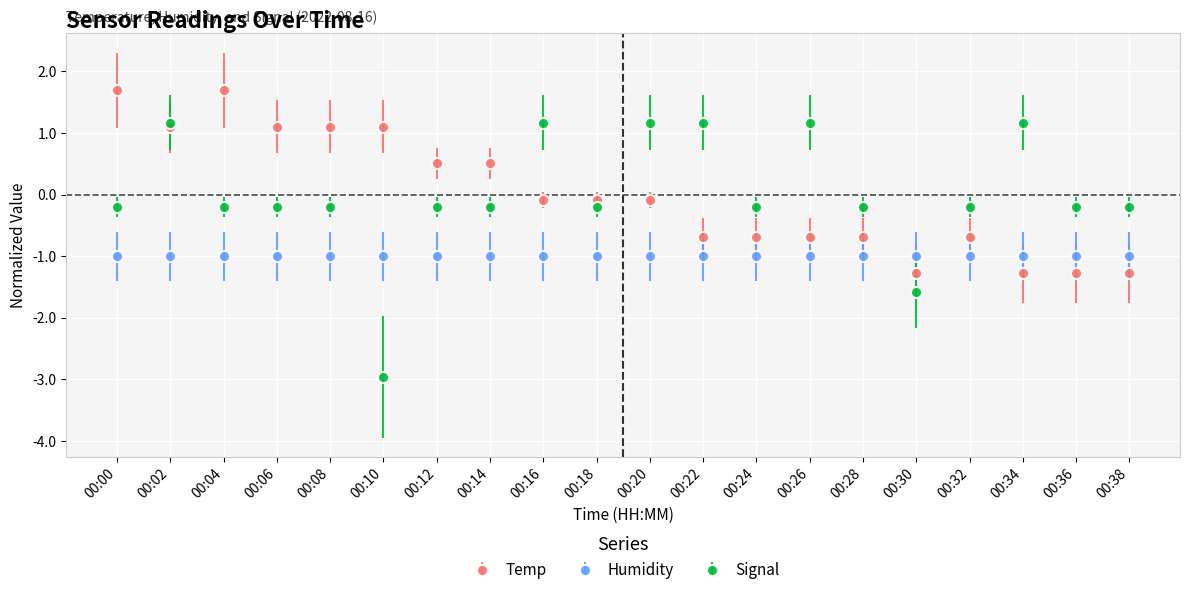

At which label does Temp first exceed 0?

00:00